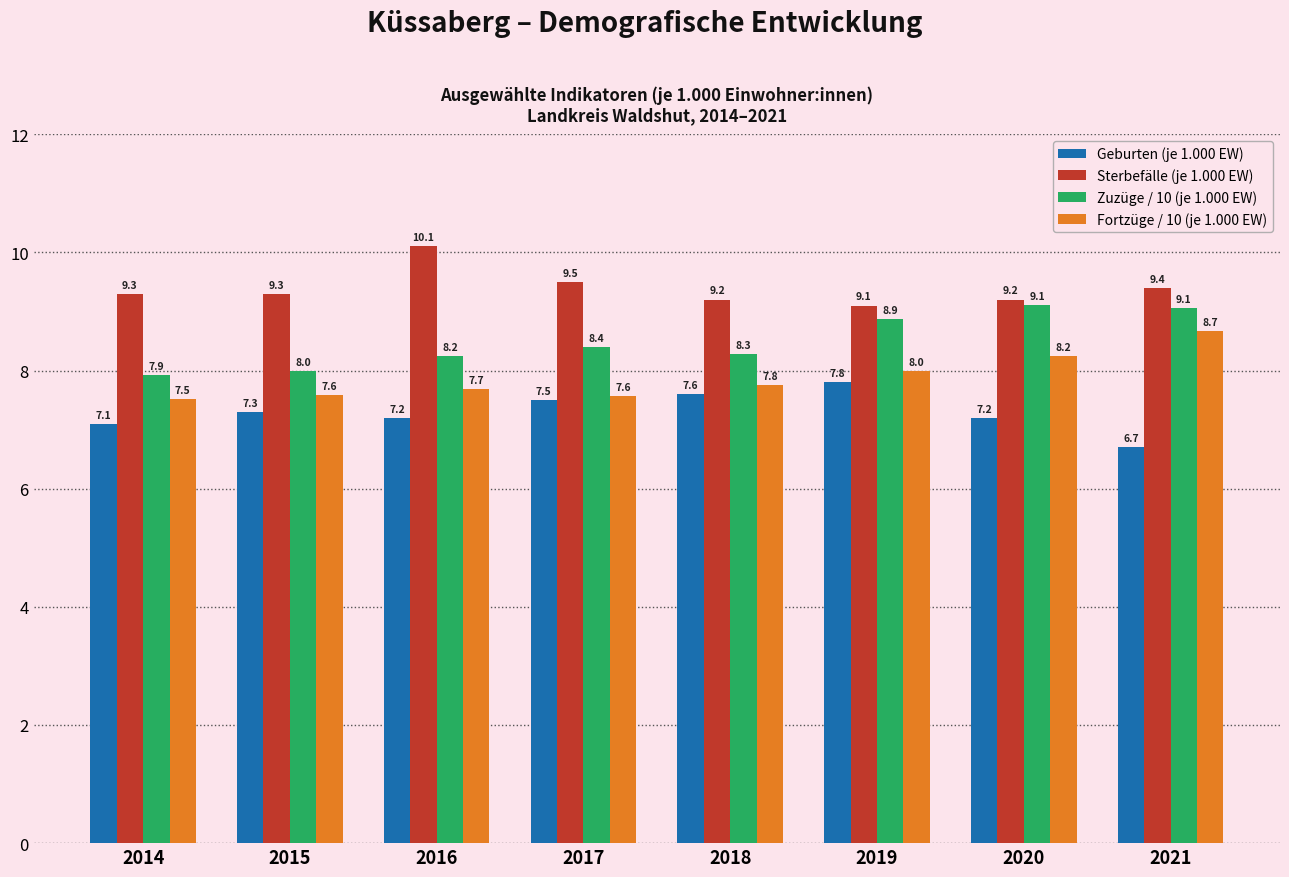

Between 2014 and 2018, which series saw the biggest shift?

Geburten (je 1.000 EW)